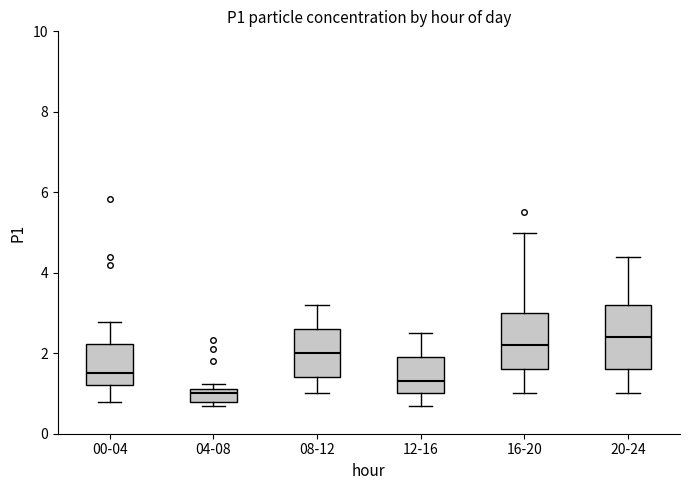

Reading left to right, read every box against the y-axis: the position of its median line, the range the box covers, and the ends of its whiskers. The values are not printed on the chart, so give them approximately, as read against the axis.

00-04: median 1.6, box 1.2 to 2.2, whiskers 0.8 to 2.8
04-08: median 1.0, box 0.8 to 1.2, whiskers 0.8 (just below the box's lower edge) to 1.2 (just above the box's upper edge)
08-12: median 2.0, box 1.4 to 2.6, whiskers 1.0 to 3.2
12-16: median 1.4, box 1.0 to 2.0, whiskers 0.8 to 2.6
16-20: median 2.2, box 1.6 to 3.0, whiskers 1.0 to 5.0
20-24: median 2.4, box 1.6 to 3.2, whiskers 1.0 to 4.4